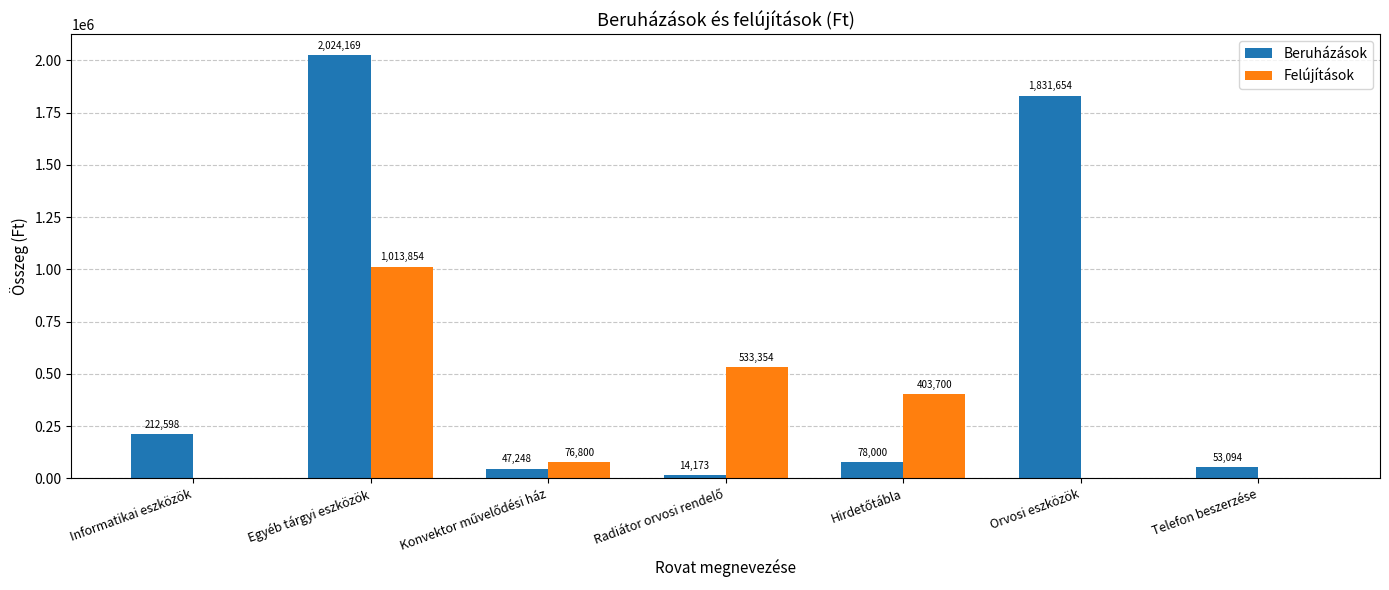

Which series changed the most between Egyéb tárgyi eszközök and Orvosi eszközök?

Felújítások